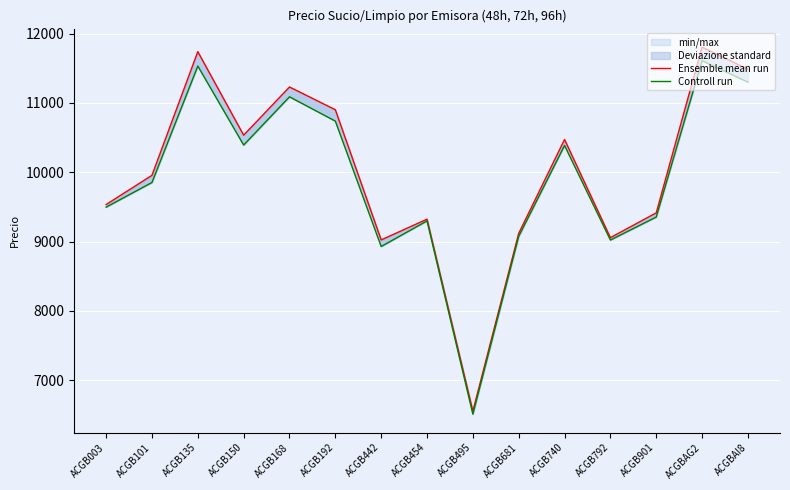

The value of Ensemble mean run at ACGBAG2 is 11806.1. True or false?

True